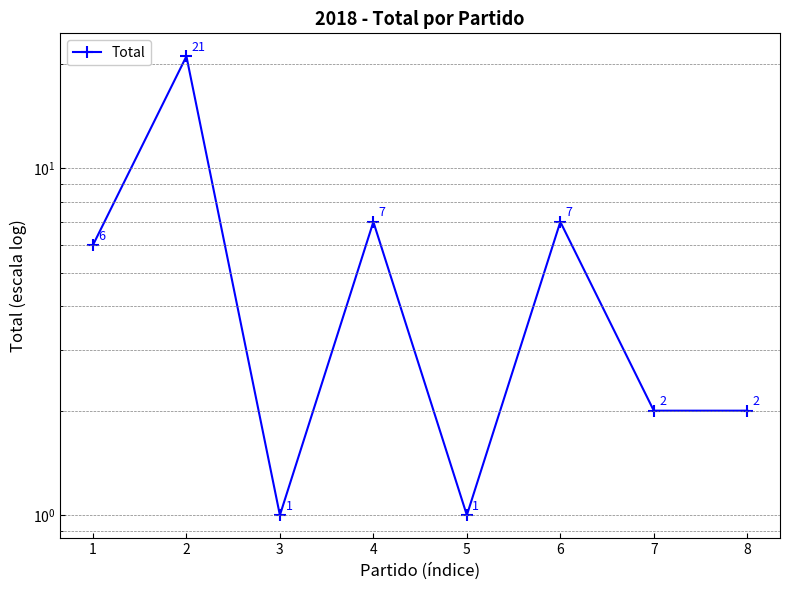

List the labels in order of value, smallest first.

3, 5, 7, 8, 1, 4, 6, 2